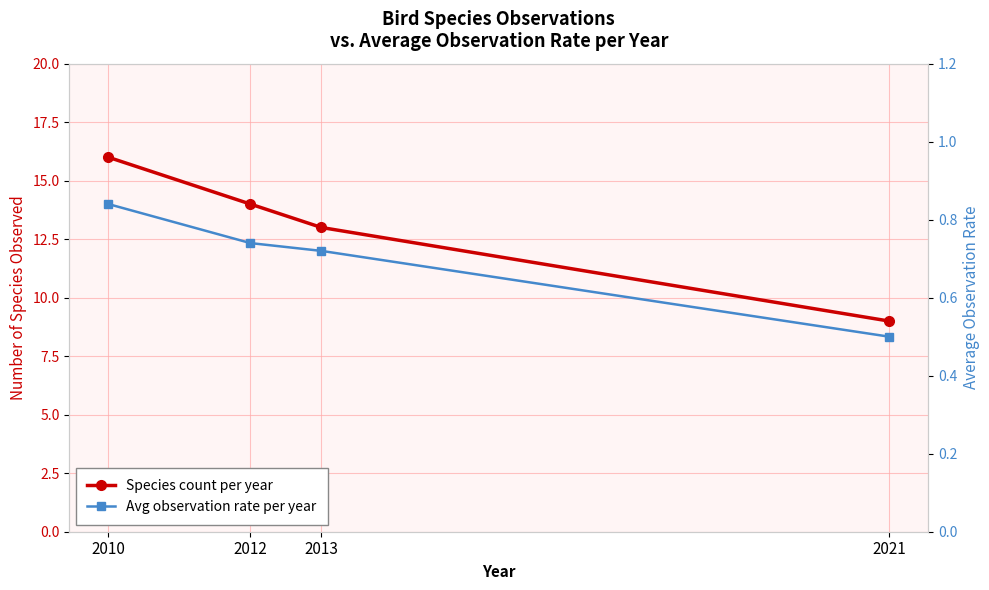

At 2010, list the series in order from largest to smallest.

Species count per year, Avg observation rate per year